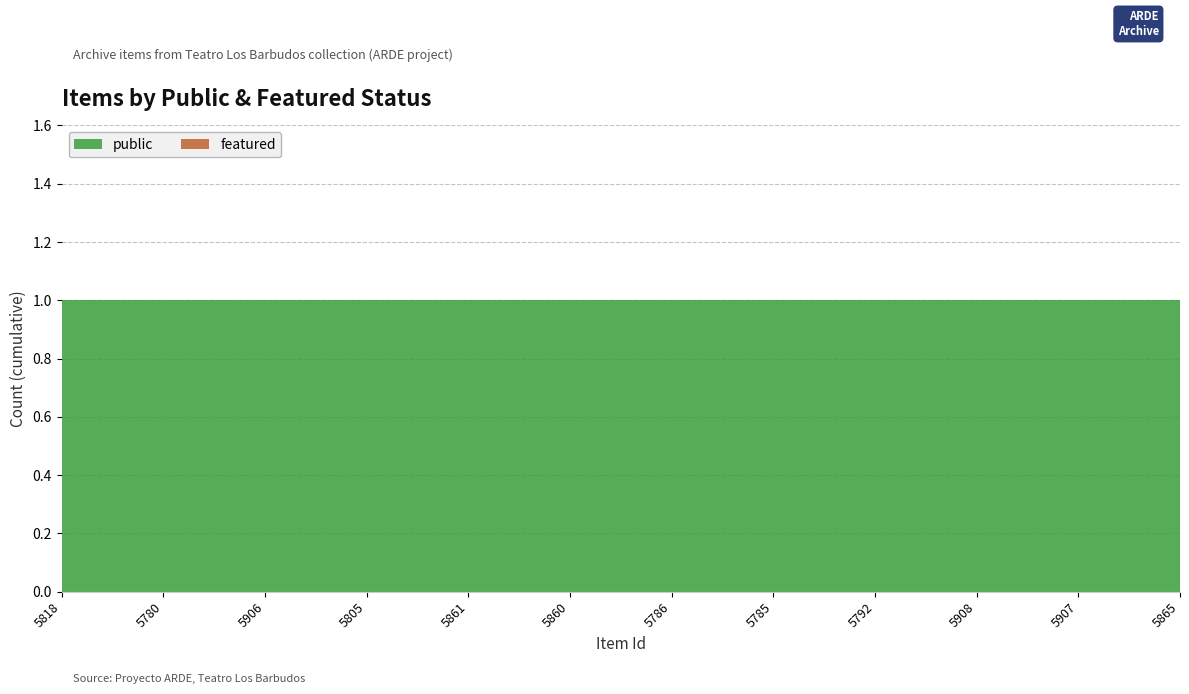

Reading right to left, what are all the values shown in this chart?

public: 1	1	1	1	1	1	1	1	1	1	1	1
featured: 0	0	0	0	0	0	0	0	0	0	0	0